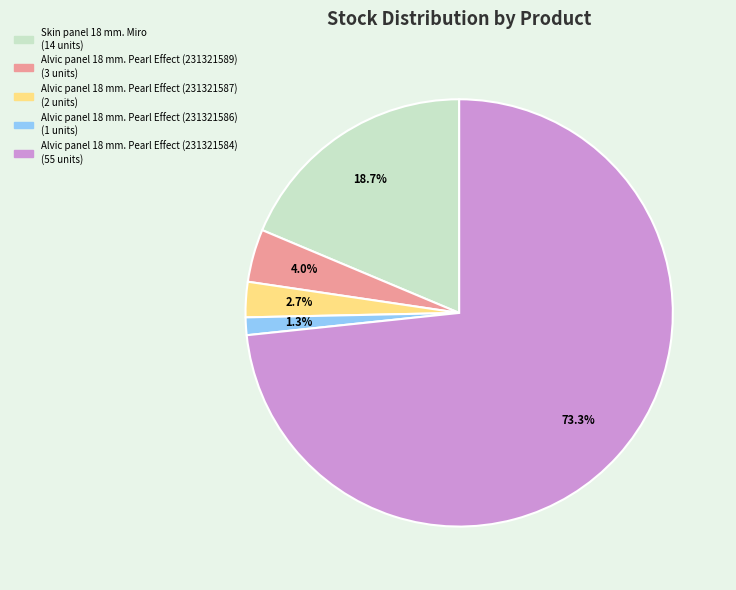

Count the number of slices in the pie.

5